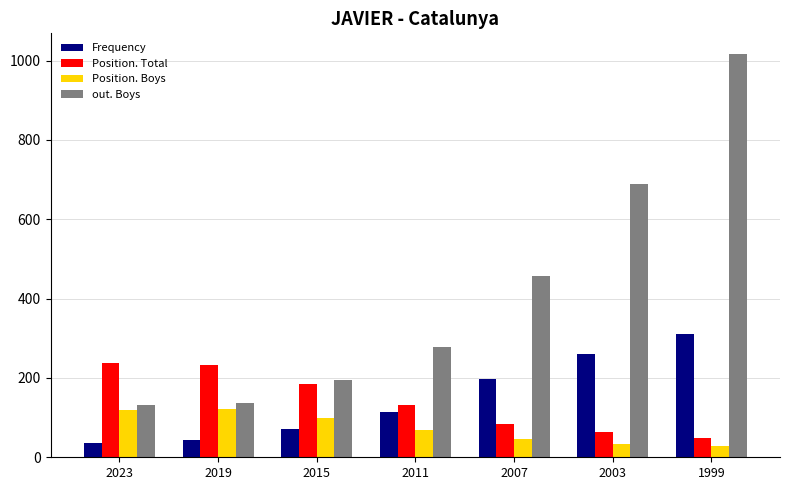

Which series has the largest total across all categories?

out. Boys